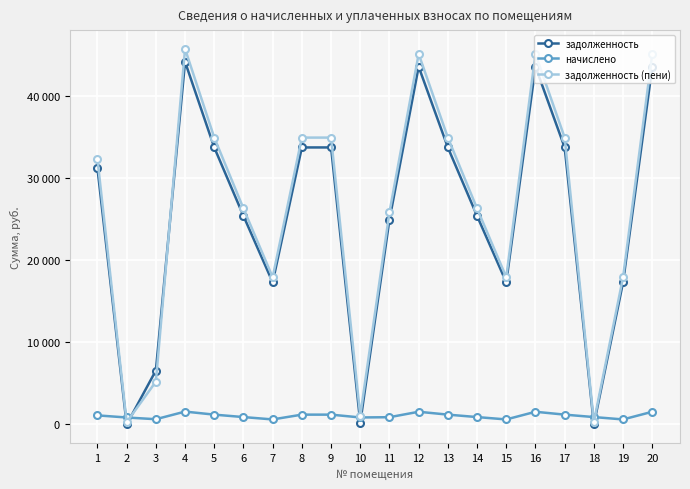

At how many categories does at least one series exceed 5918?

17